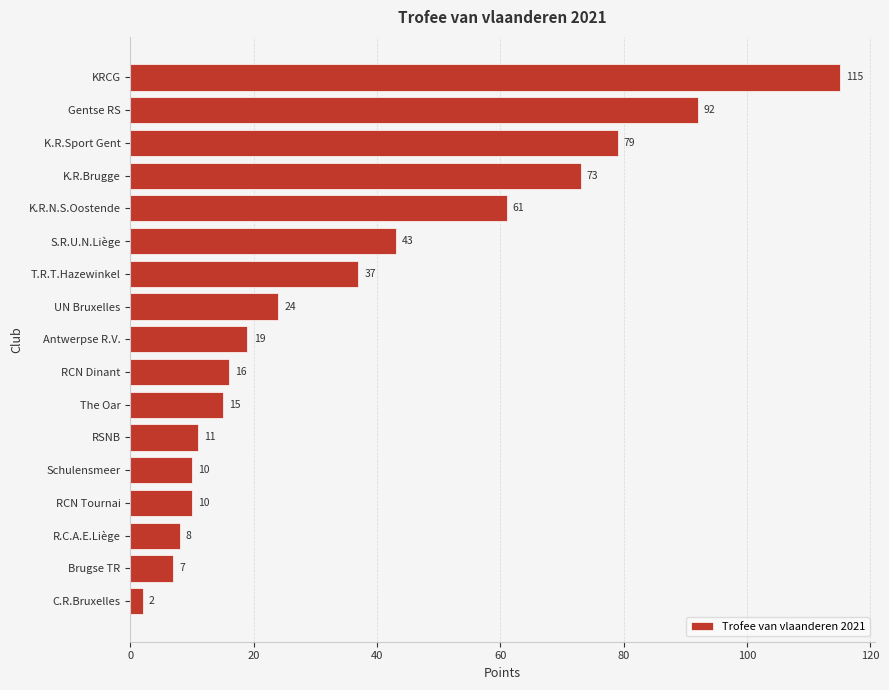

What is the change in value from K.R.Brugge to S.R.U.N.Liège?

-30